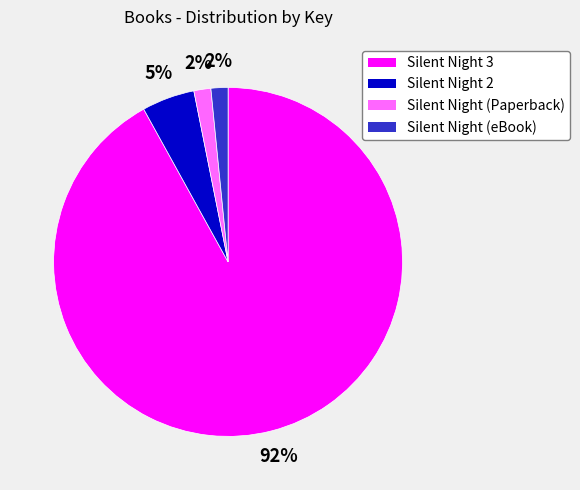

How many slices are in this pie chart?

4